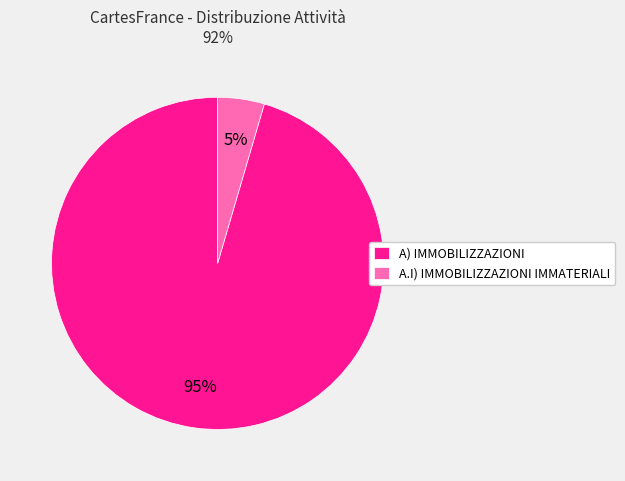

Do A) IMMOBILIZZAZIONI and A.I) IMMOBILIZZAZIONI IMMATERIALI together represent more than half of the pie?

Yes